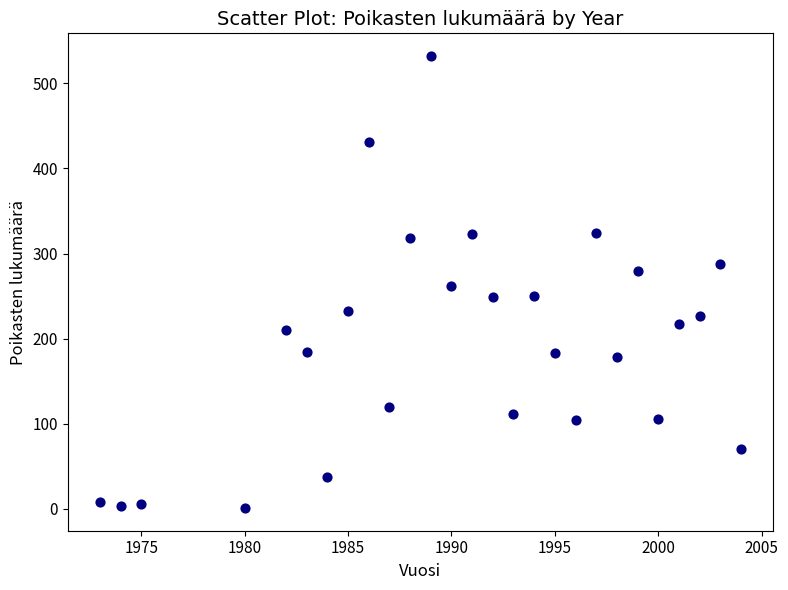

What is the range of Y values (max minus min)?

531